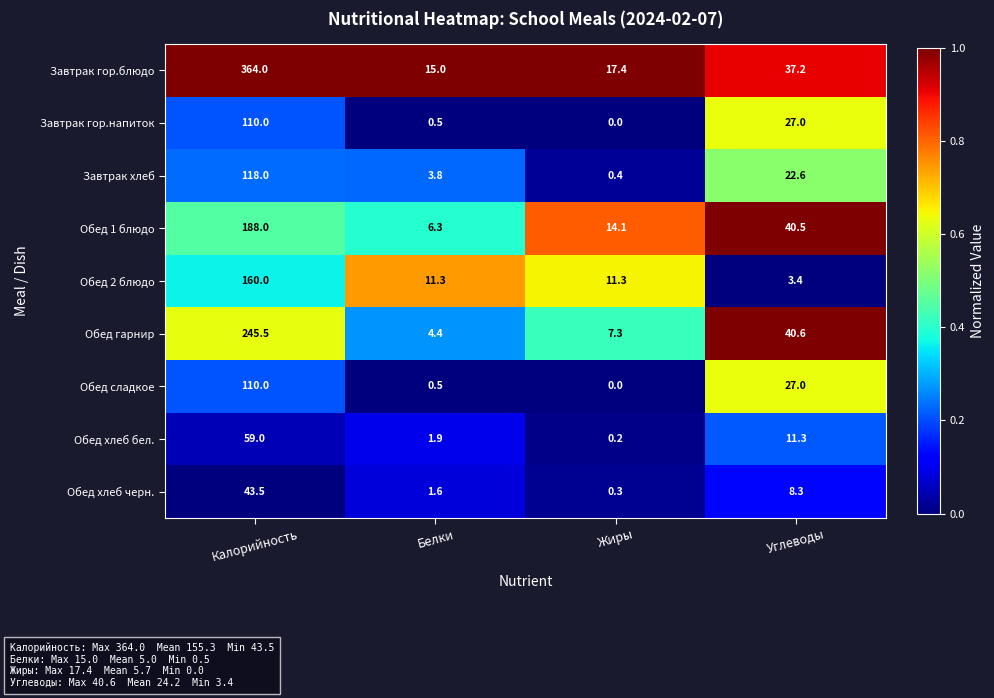

What is the total value across all series at Калорийность?

1398.0